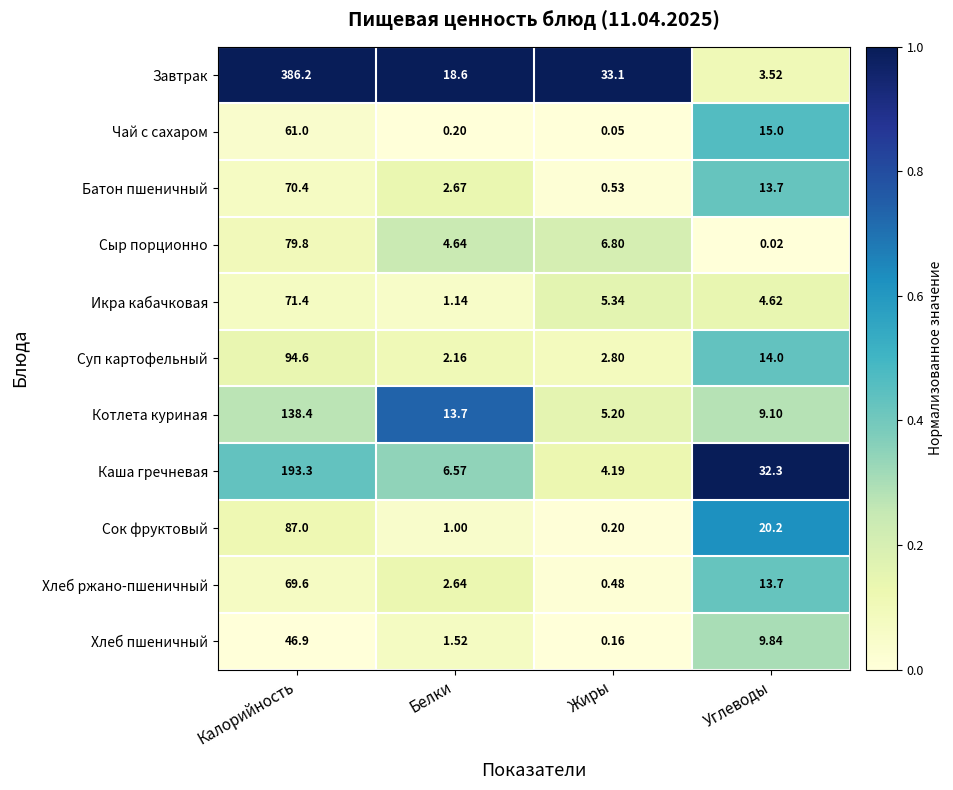

Which category has the highest value in the Сыр порционно series?

Калорийность